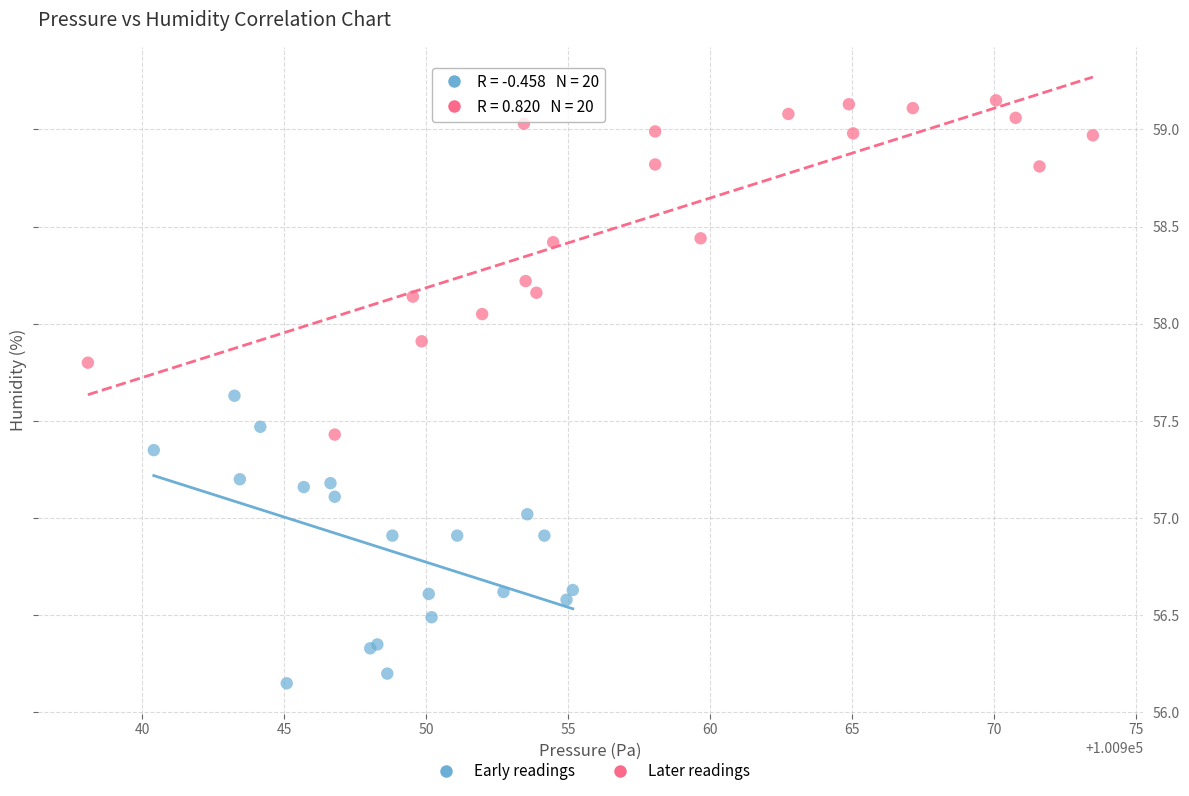

What are all the series names shown in the legend?

Early readings, Later readings